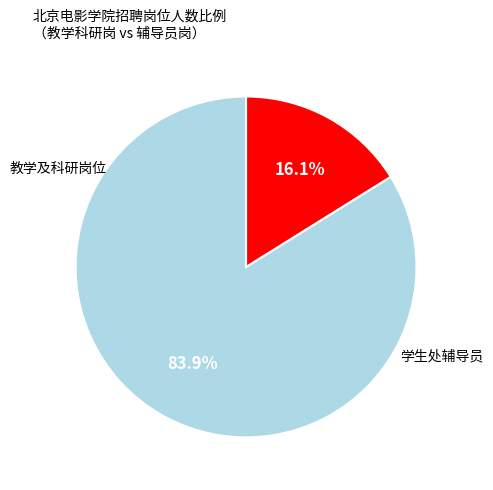

To the nearest percent, what is the average slice percentage?

50%